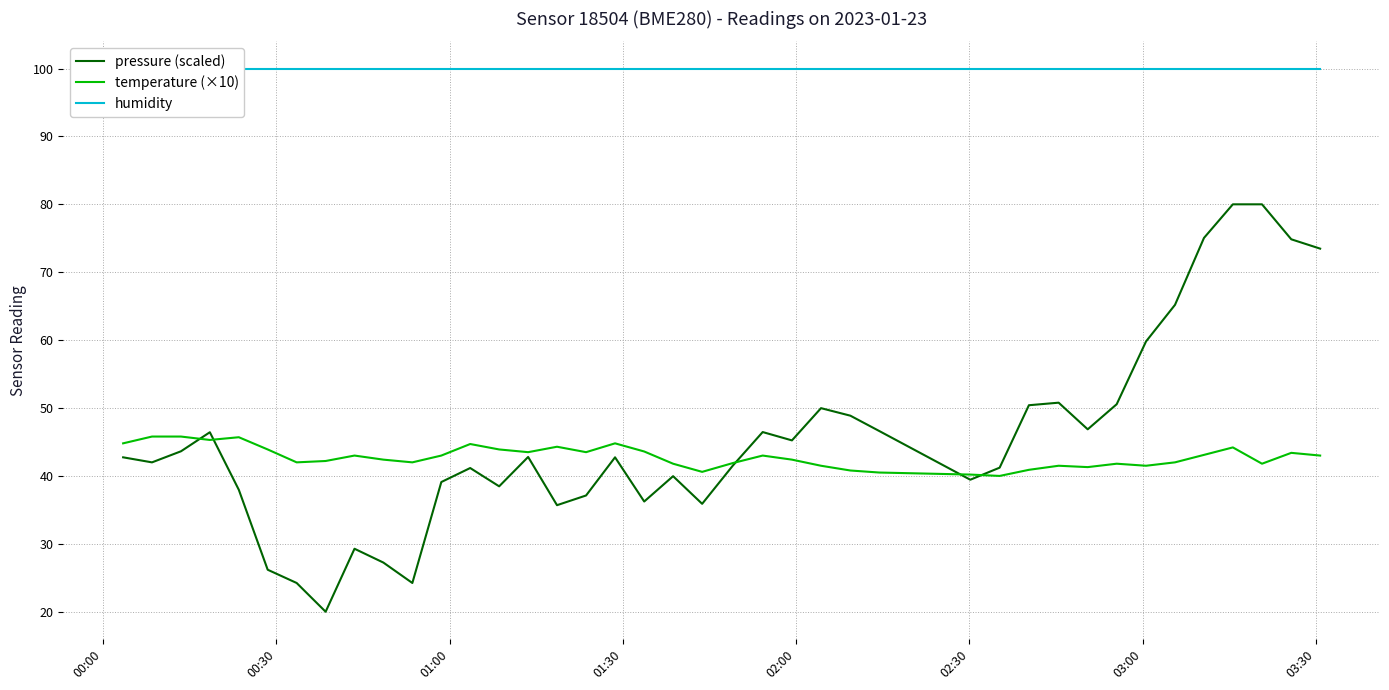

What is the highest value of the pressure (scaled) series?

80.0